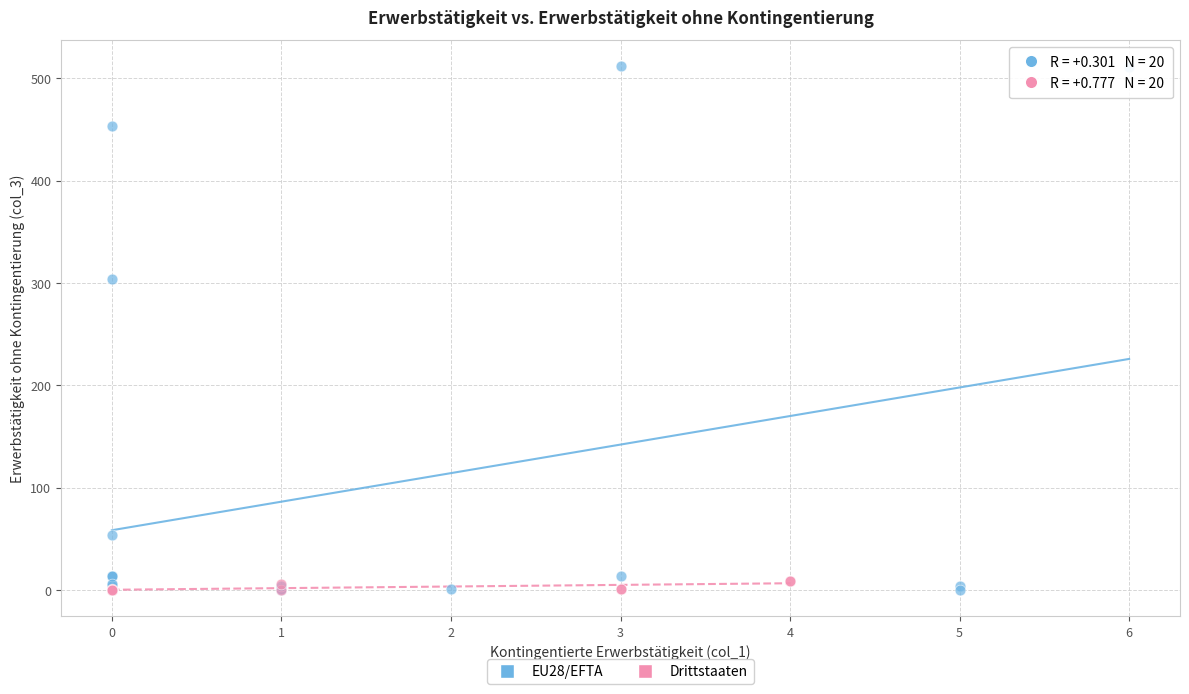

Which series has the largest Y range (max minus min)?

EU28/EFTA